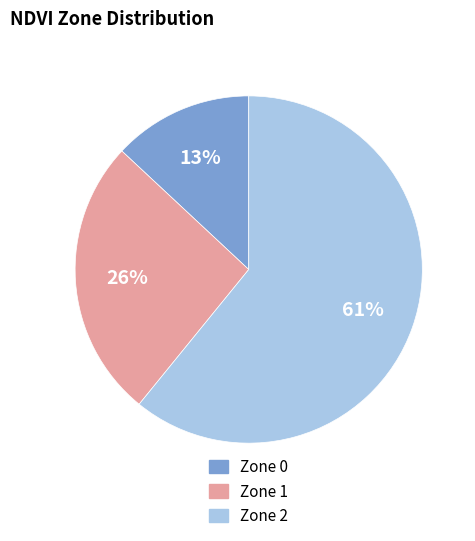

Rank the categories by value from highest to lowest.

Zone 2, Zone 1, Zone 0